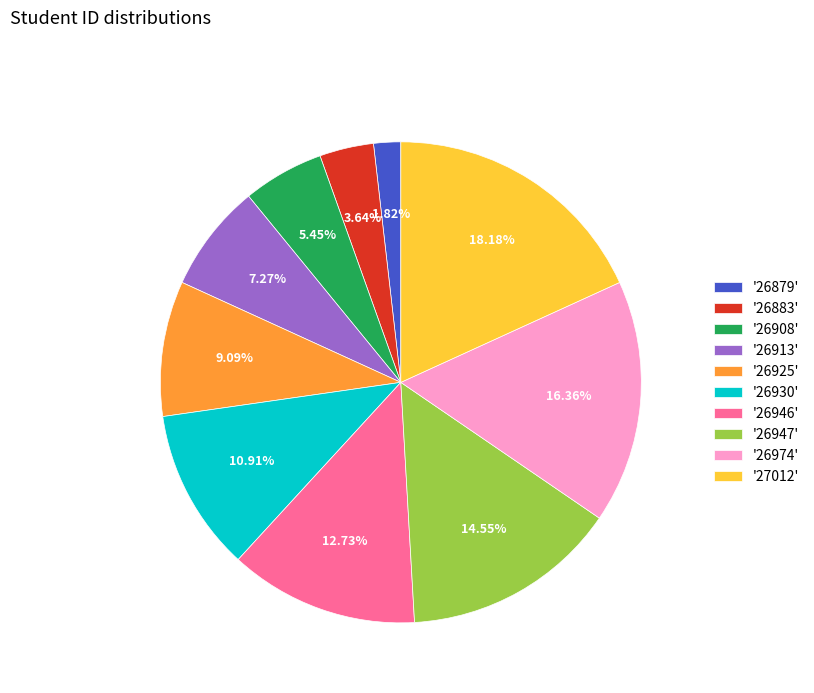

What is the largest slice in the pie chart?

'27012'